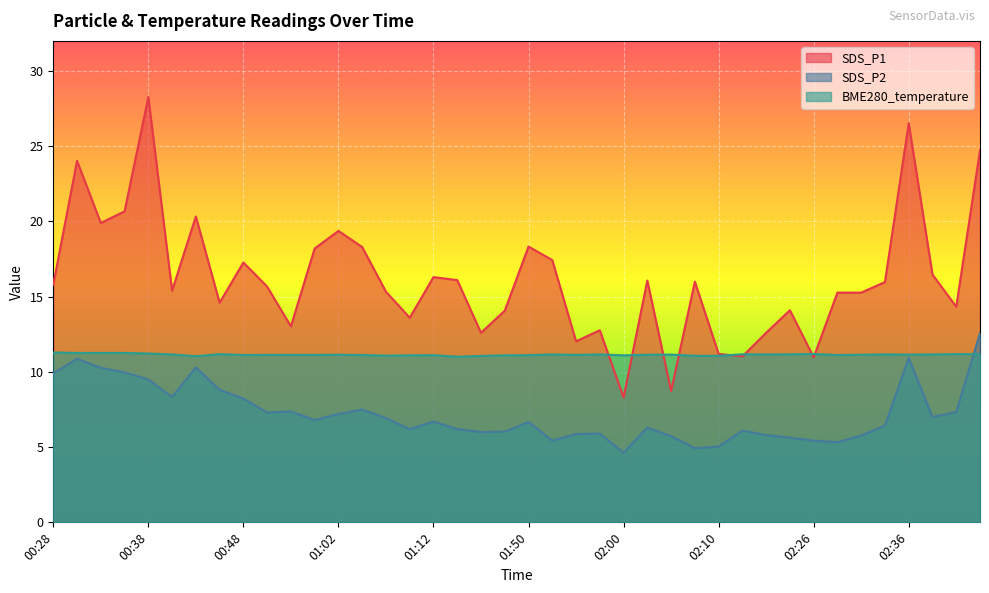

True or false: BME280_temperature has a value of 11.3 at 00:33.

True